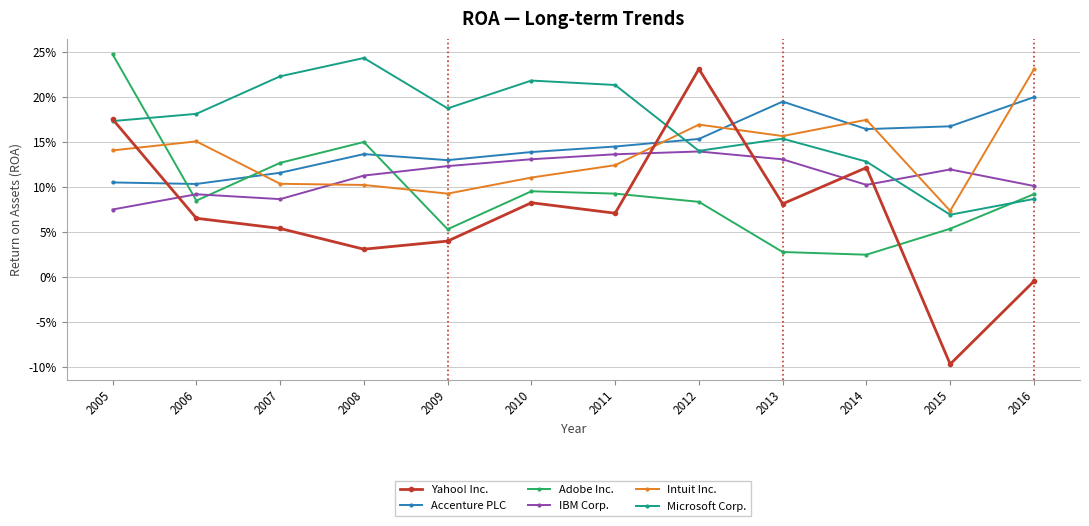

What are all the series names shown in the legend?

Yahoo! Inc., Accenture PLC, Adobe Inc., IBM Corp., Intuit Inc., Microsoft Corp.